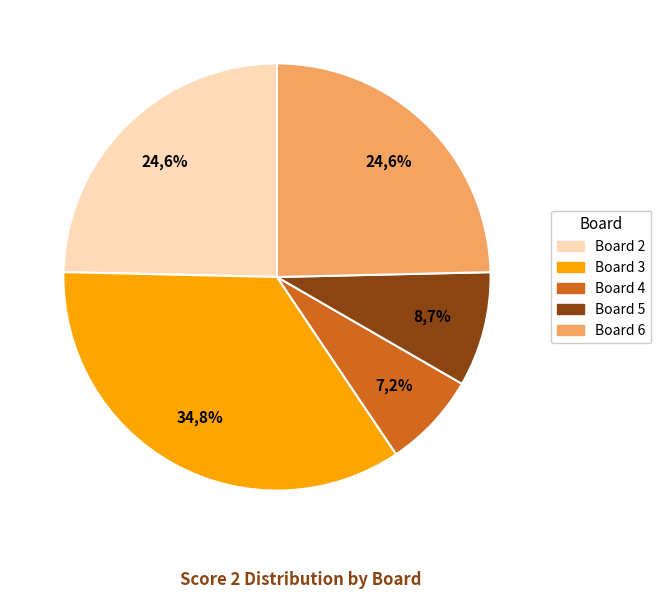

True or false: Board 6 accounts for 25% of the total.

True